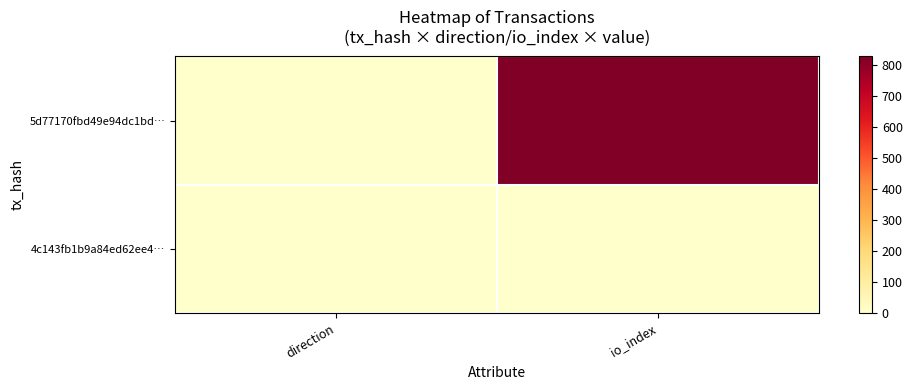

List the series in order of their peak value, highest first.

5d77170fbd49e94dc1bd…, 4c143fb1b9a84ed62ee4…